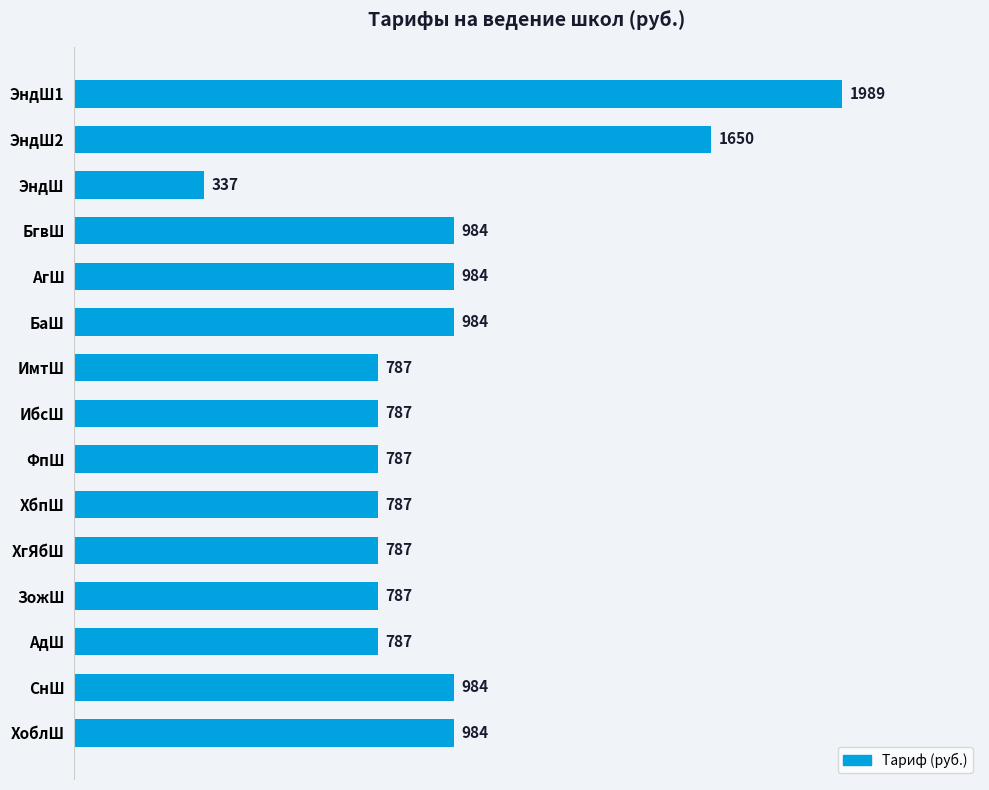

What is the maximum value shown in the chart?

1989